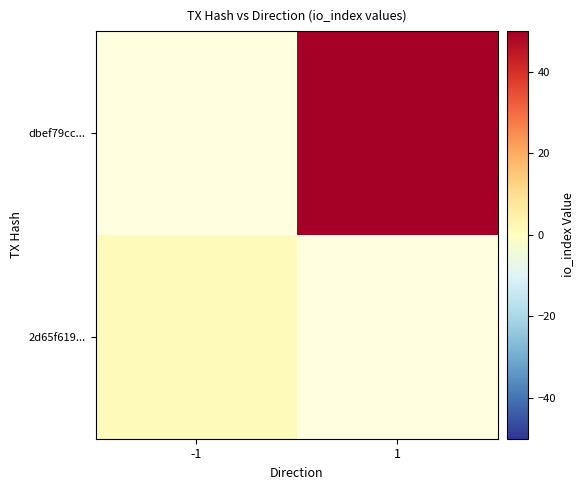

What is the maximum value shown in the chart?

50.0